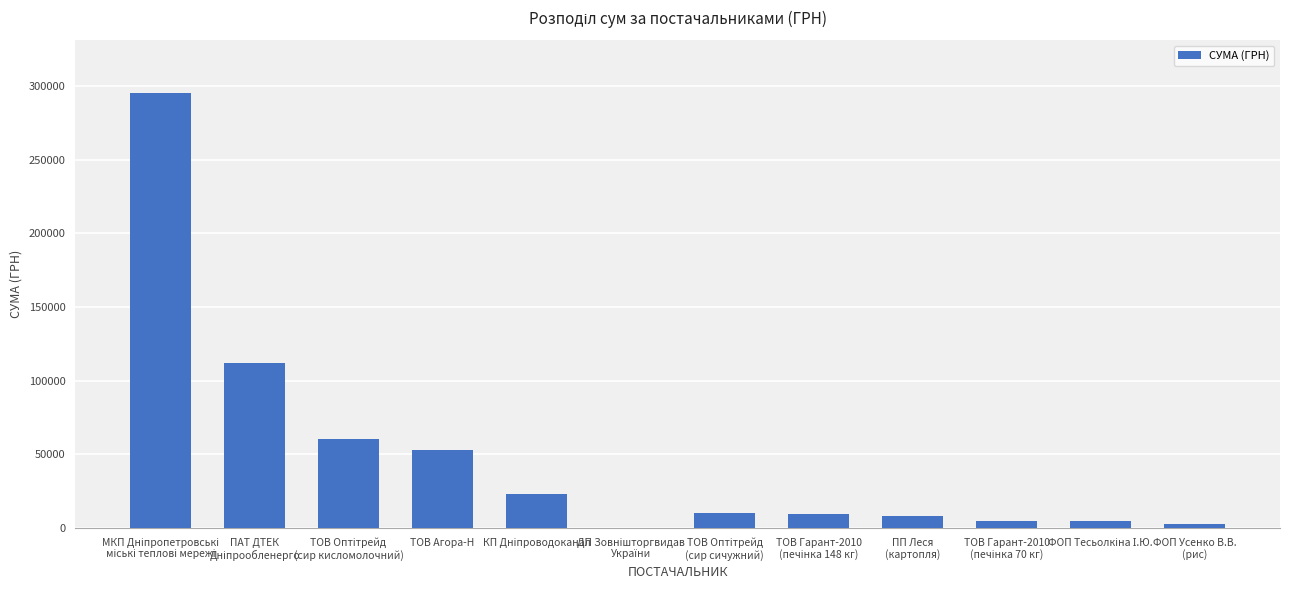

What is the sum of all values?

583875.5